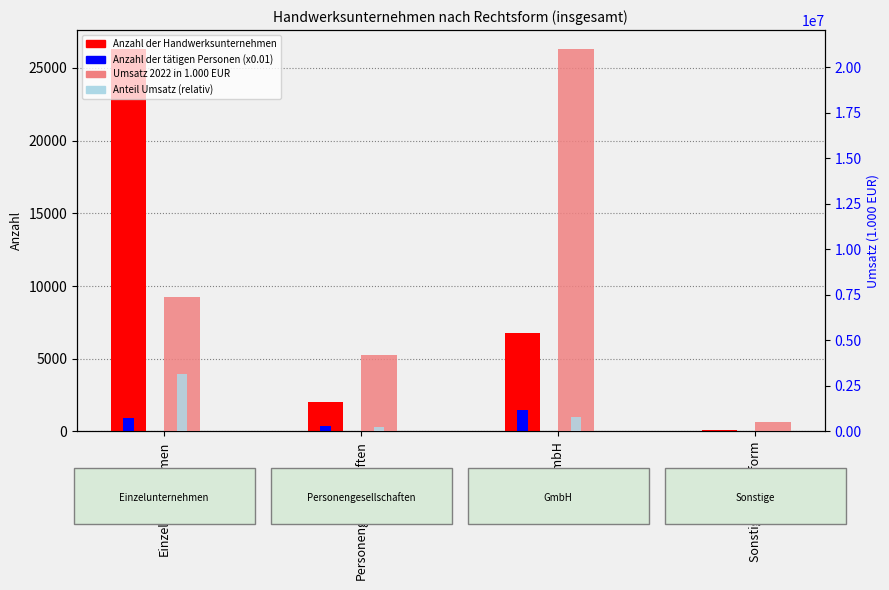

What are all the series names shown in the legend?

Anzahl der Handwerksunternehmen, Anzahl der tätigen Personen (x0.01), Umsatz 2022 in 1.000 EUR, Anteil Umsatz (relativ)